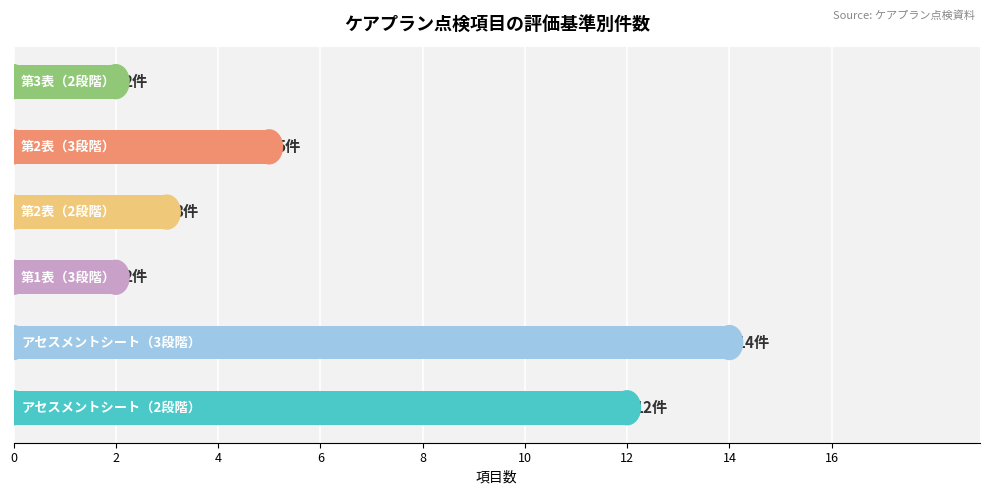

What is the difference between the second highest and minimum values?

10